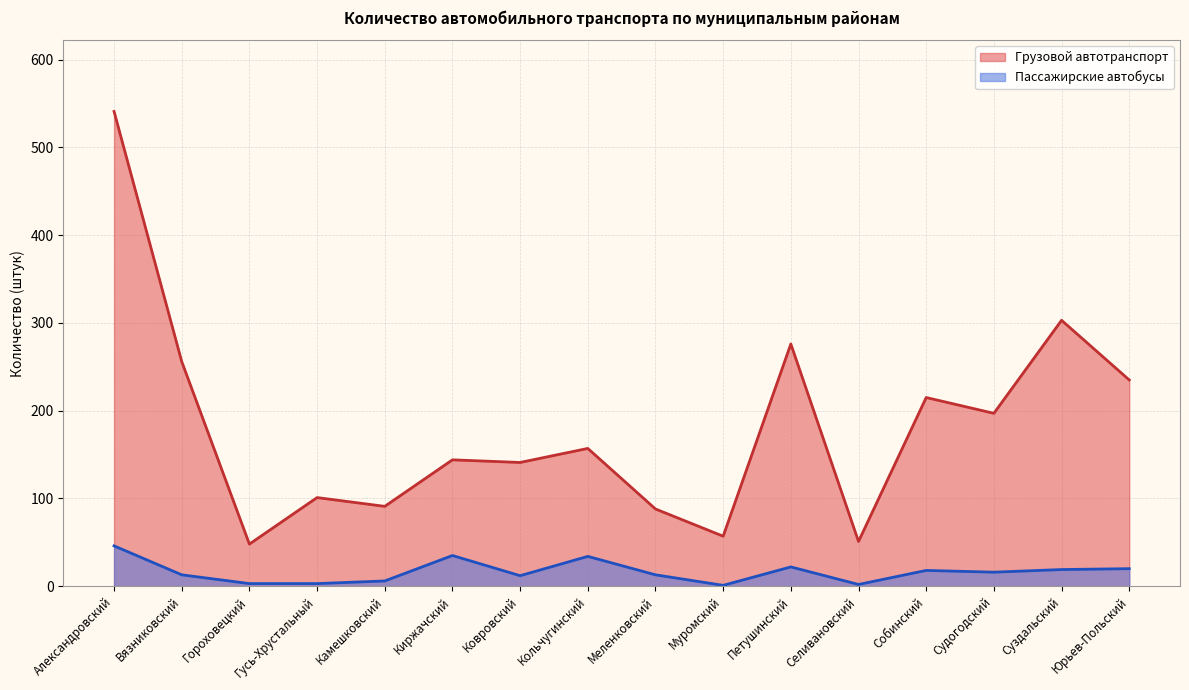

What is the difference between the maximum and second lowest values in the Грузовой автотранспорт series?

490